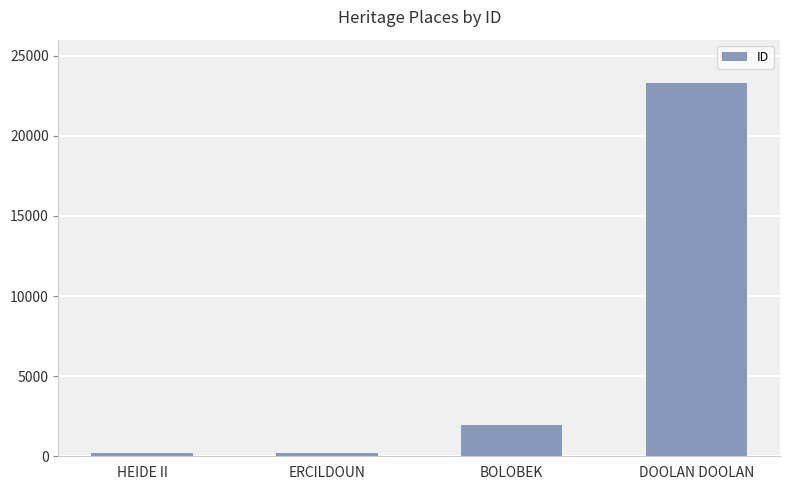

Does the chart contain any negative values?

No